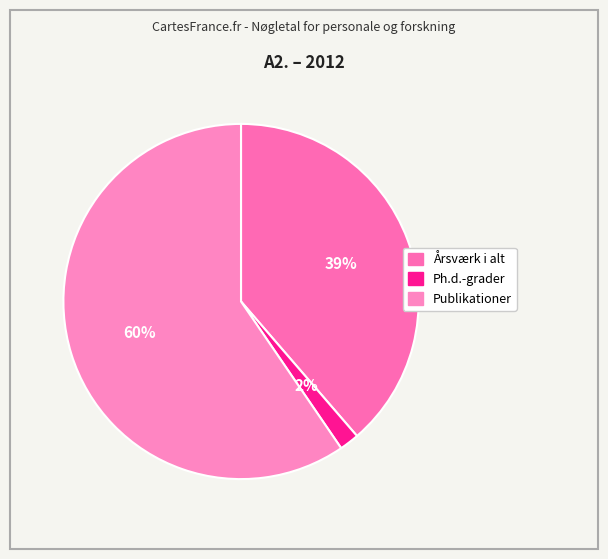

To the nearest percent, what portion does Årsværk i alt represent?

39%